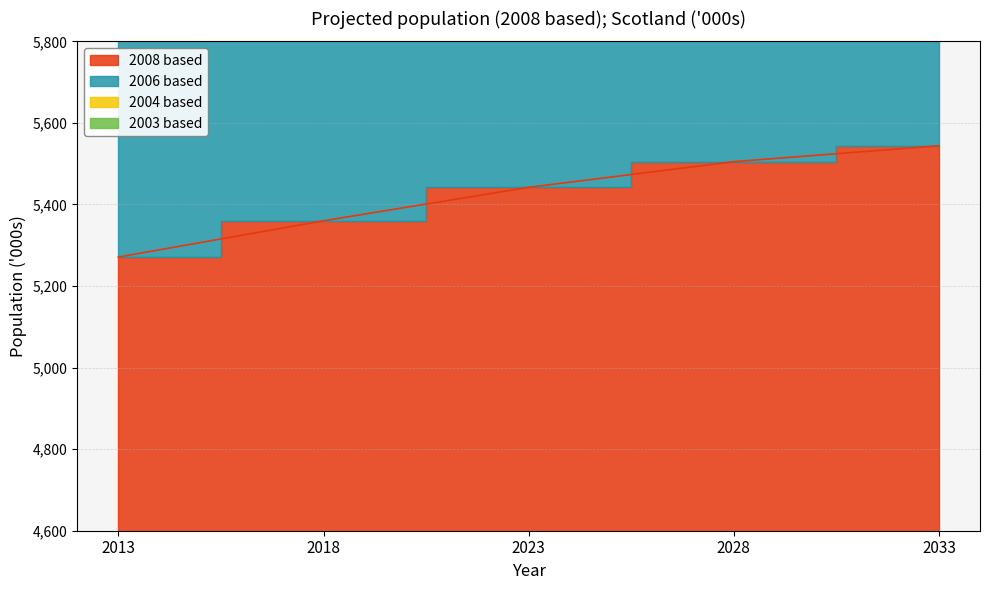

Does the chart display data point markers on the line(s)?

No